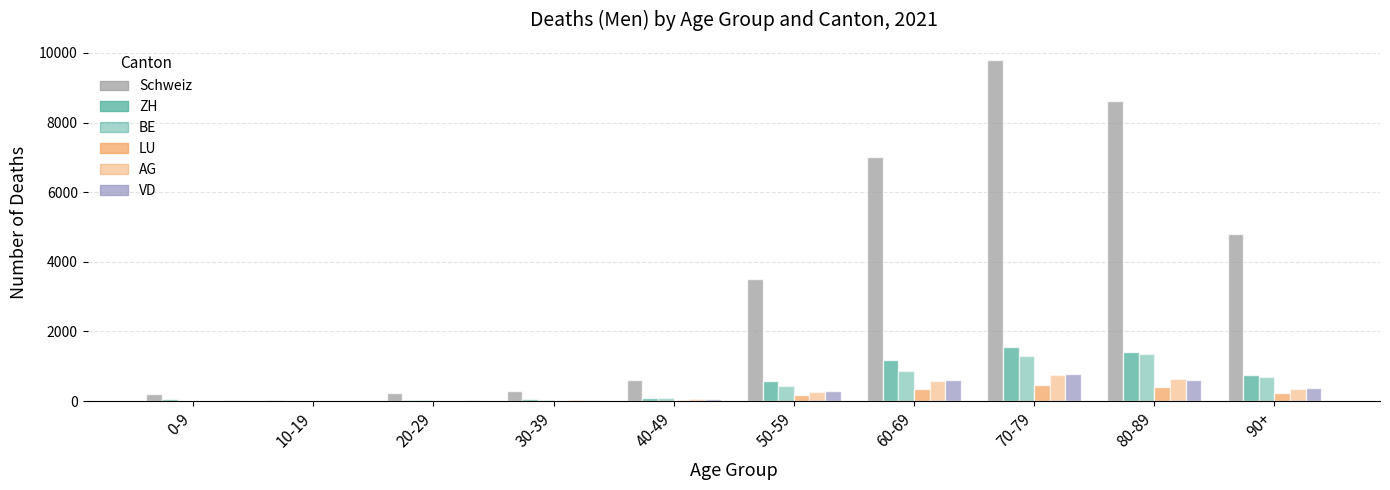

How many groups of bars are there?

10